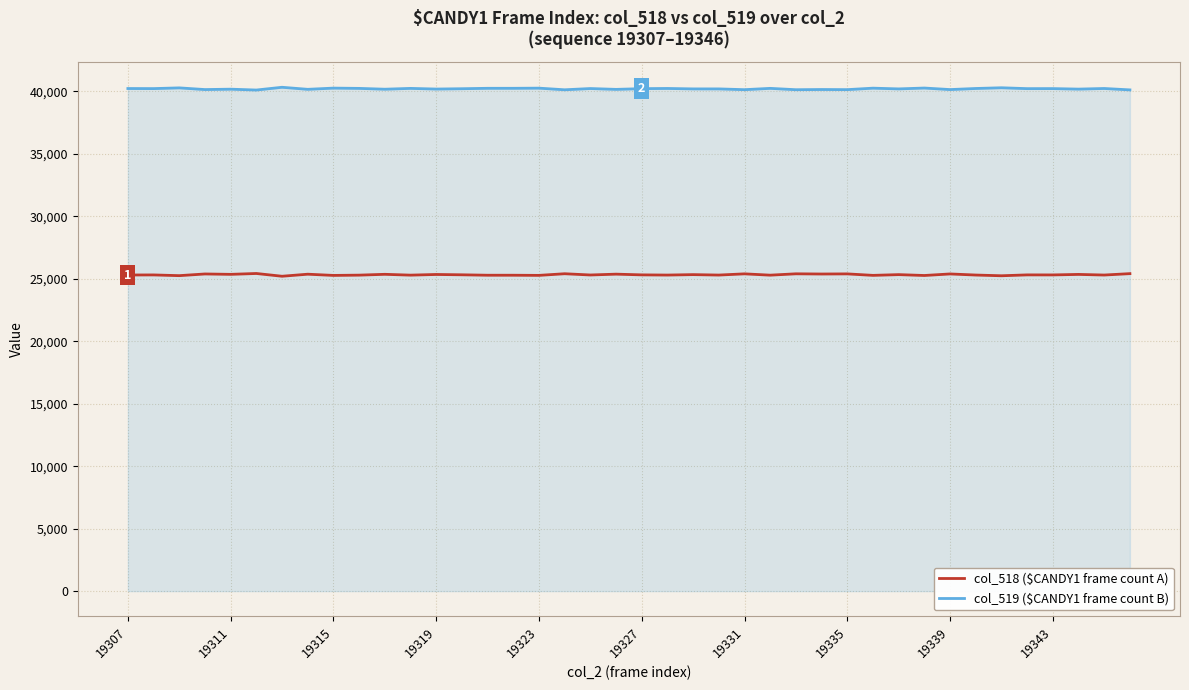

What is the highest value of the col_518 ($CANDY1 frame count A) series?

25425